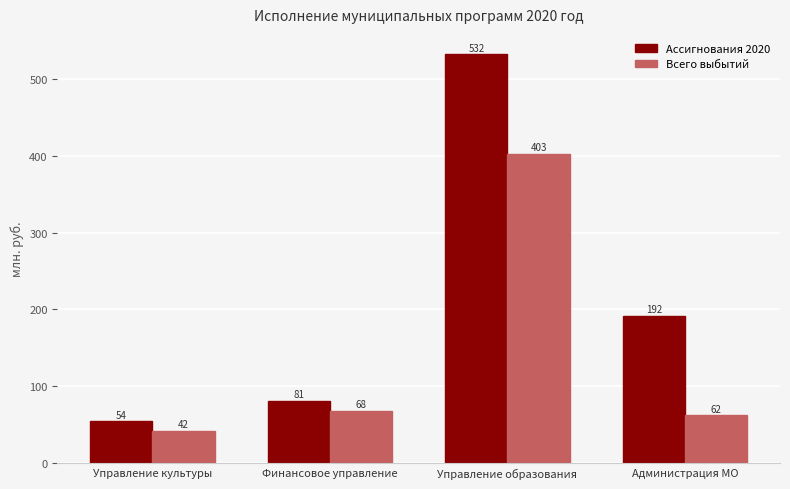

What is the smallest value displayed?

42.2